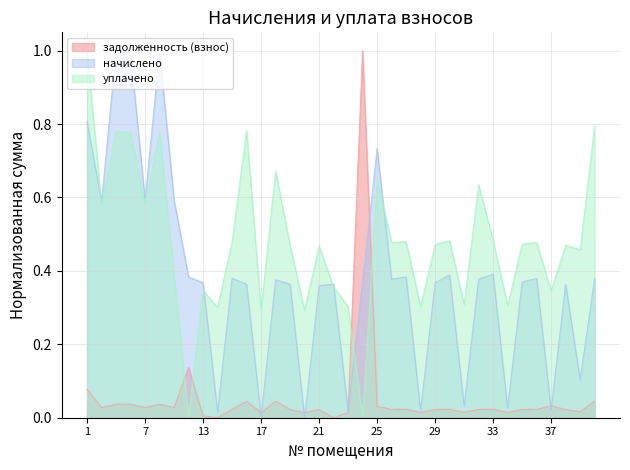

Reading left to right, extract all data points from this chart.

задолженность (взнос): 1=0.1	3=0.0	4=0.0	6=0.0	7=0.0	8=0.0	9=0.0	11=0.1	13=0.0	14=0.0	15=0.0	16=0.0	17=0.0	18=0.0	19=0.0	20=0.0	21=0.0	22=0.0	23=0.0	24=1.0	25=0.0	26=0.0	27=0.0	28=0.0	29=0.0	30=0.0	31=0.0	32=0.0	33=0.0	34=0.0	35=0.0	36=0.0	37=0.0	38=0.0	39=0.0	41=0.0
начислено: 1=0.8	3=0.6	4=1.0	6=1.0	7=0.6	8=1.0	9=0.6	11=0.4	13=0.4	14=0.0	15=0.4	16=0.4	17=0.0	18=0.4	19=0.4	20=0.0	21=0.4	22=0.4	23=0.0	24=0.4	25=0.7	26=0.4	27=0.4	28=0.0	29=0.4	30=0.4	31=0.0	32=0.4	33=0.4	34=0.0	35=0.4	36=0.4	37=0.0	38=0.4	39=0.1	41=0.4
уплачено: 1=1.0	3=0.6	4=0.8	6=0.8	7=0.6	8=0.8	9=0.4	11=0.0	13=0.3	14=0.3	15=0.5	16=0.8	17=0.3	18=0.7	19=0.5	20=0.3	21=0.5	22=0.4	23=0.3	24=0.0	25=0.6	26=0.5	27=0.5	28=0.3	29=0.5	30=0.5	31=0.3	32=0.6	33=0.5	34=0.3	35=0.5	36=0.5	37=0.3	38=0.5	39=0.5	41=0.8